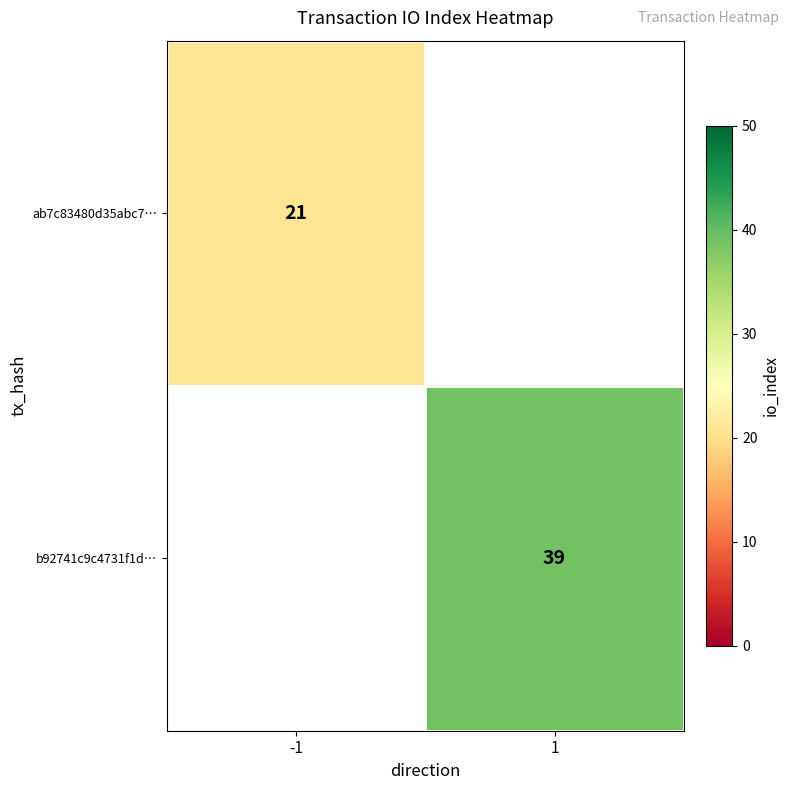

The b92741c9c4731f1d… series shows 39 at 1. True or false?

True